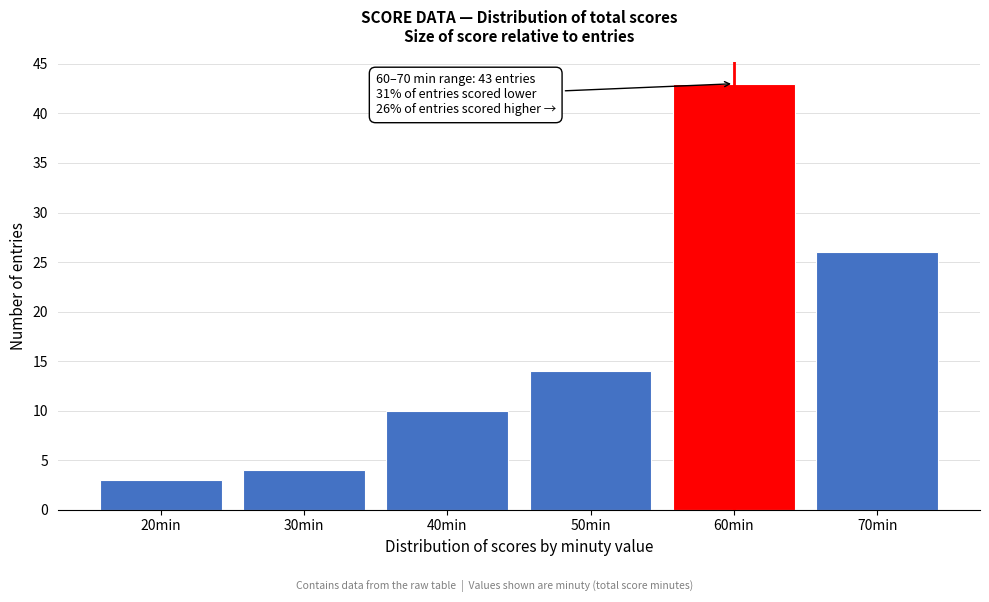

Reading right to left, what are all the values shown in this chart?

26	43	14	10	4	3